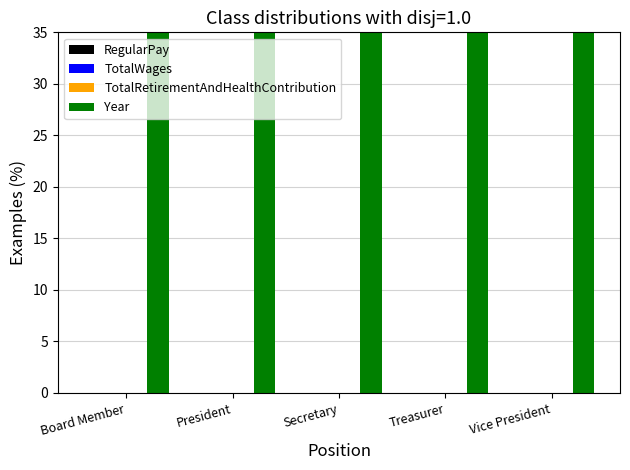

Which series has the largest range (max minus min)?

RegularPay